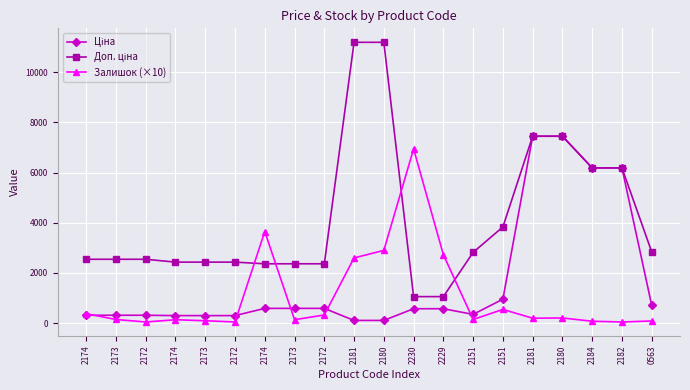

What is the highest value of the Ціна series?

7444.6